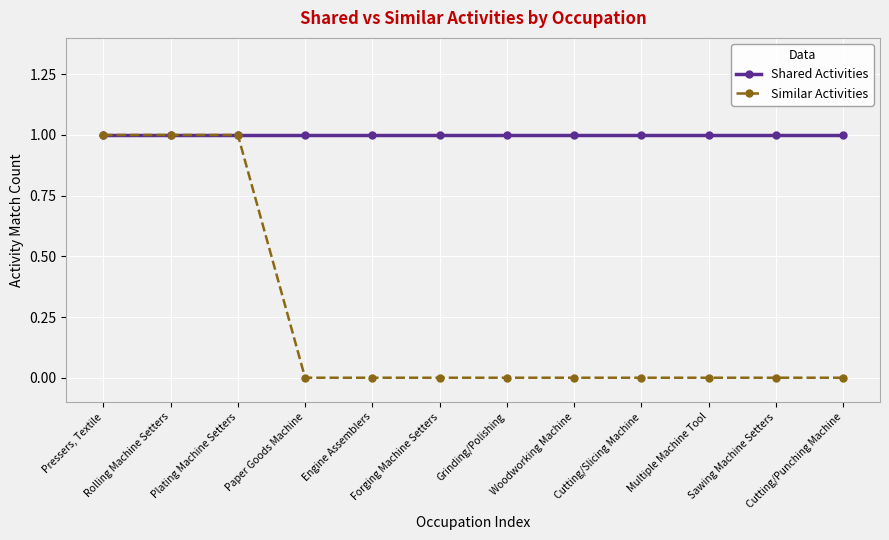

Rank the series by their average value, from lowest to highest.

Similar Activities, Shared Activities